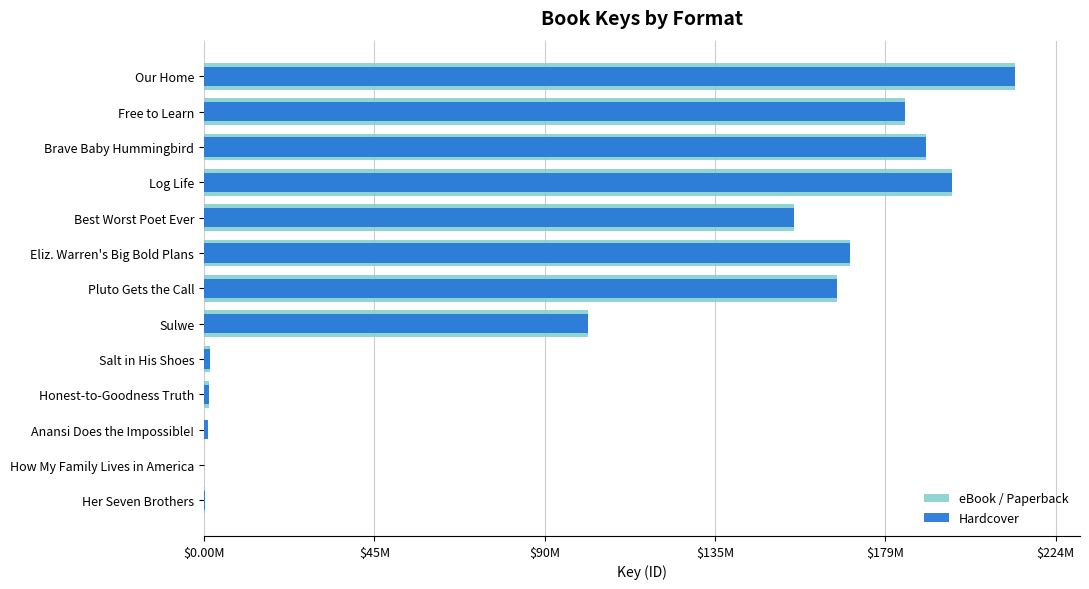

At how many categories does at least one series exceed 212?

1